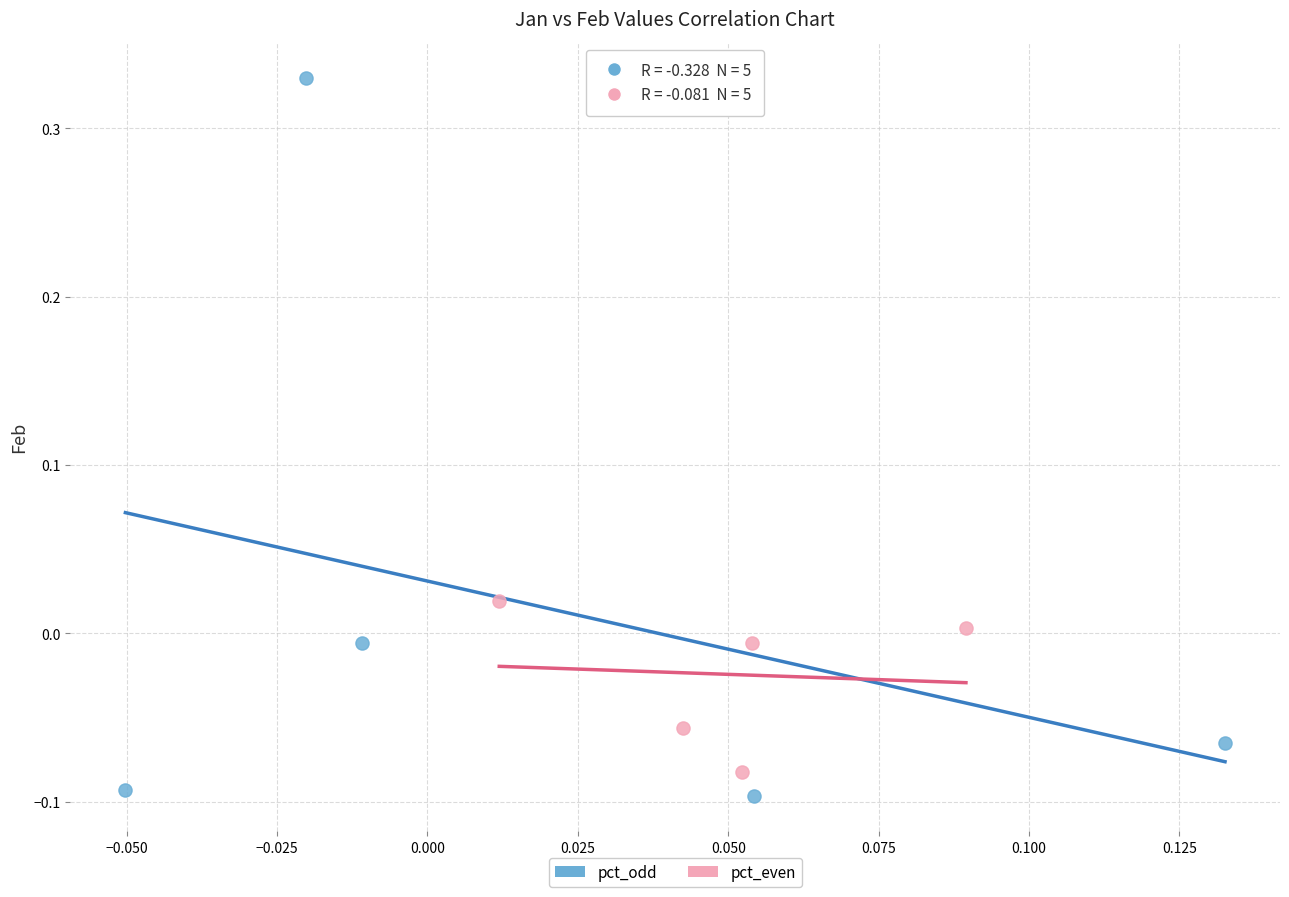

Which series has the widest spread of Y values?

pct_odd